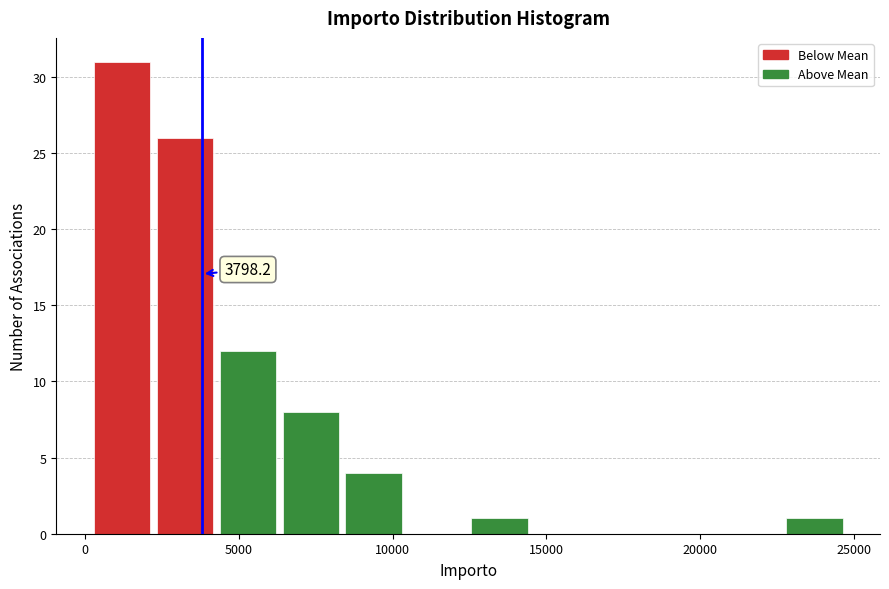

Over which range of the x-axis is the bar tallest?

0 to 2000